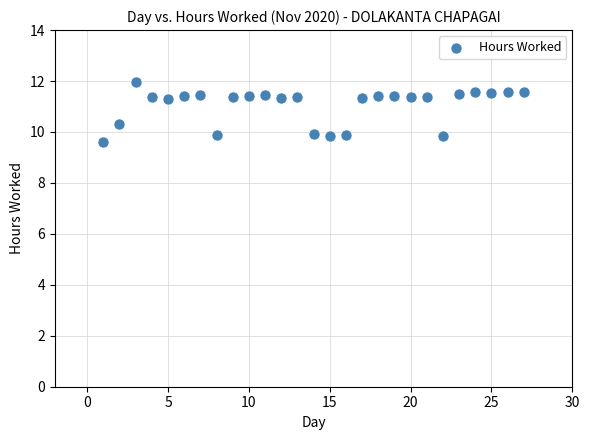

What is the range of Y values (max minus min)?

2.4